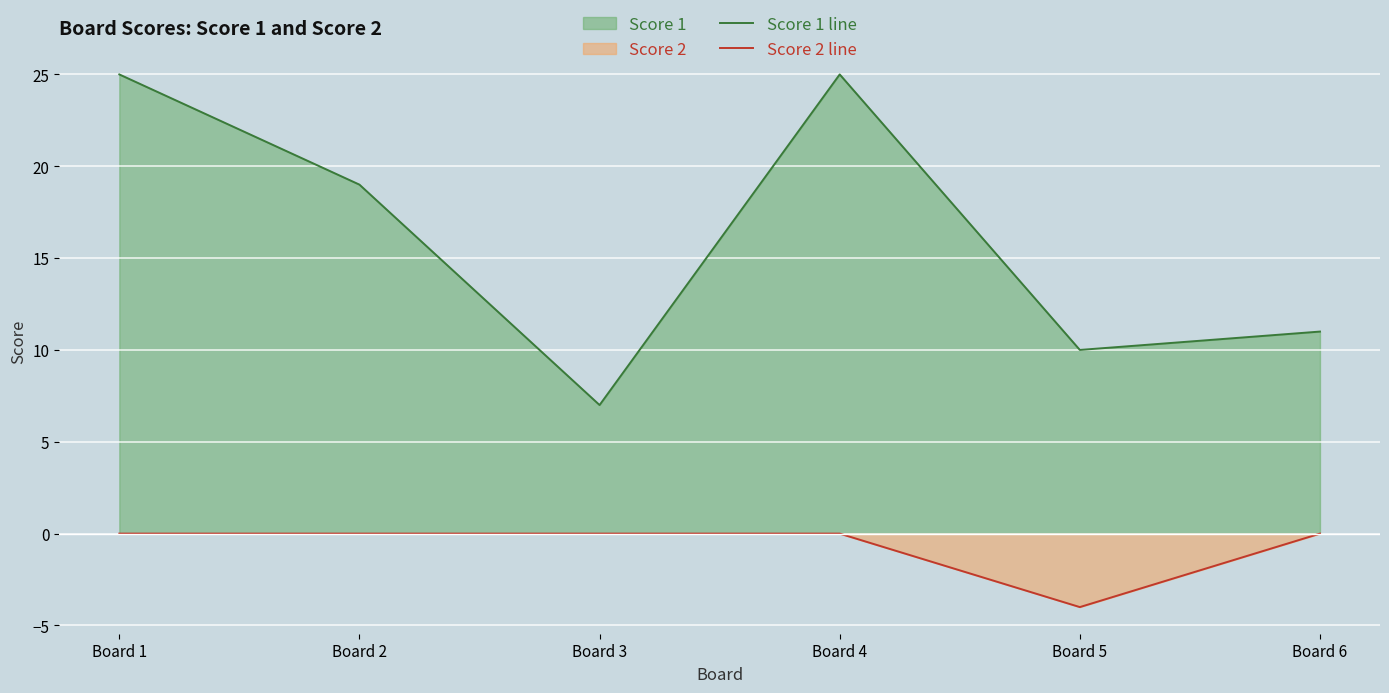

The Score 1 line series shows 25 at Board 1. True or false?

True